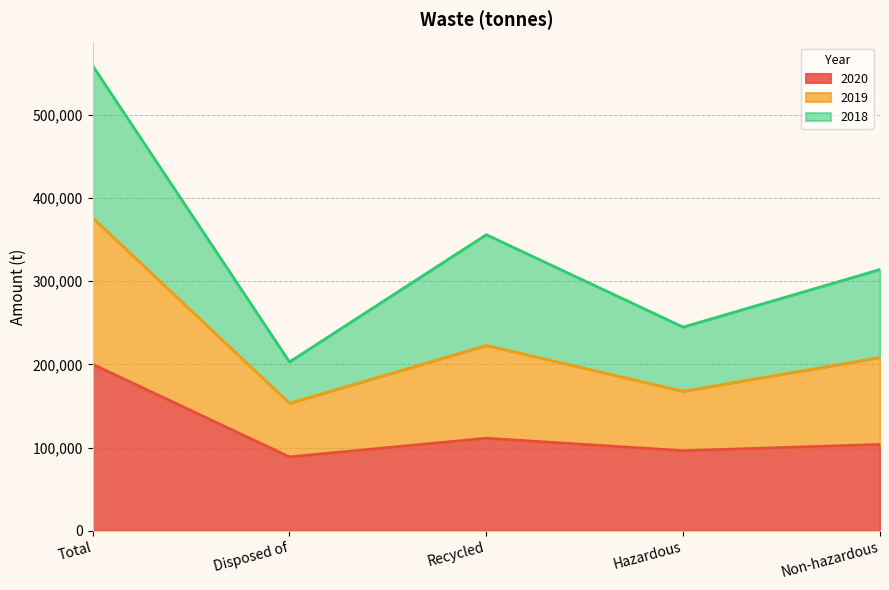

True or false: 2019 and 2020 cross at least once.

False